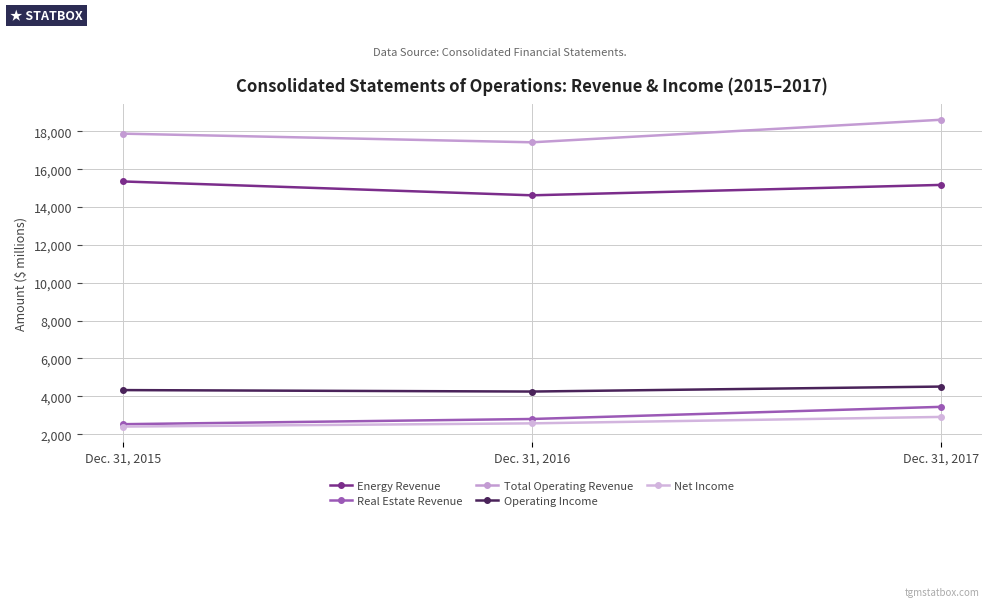

Is the value of Total Operating Revenue at Dec. 31, 2017 greater than the value of Net Income at Dec. 31, 2016?

Yes